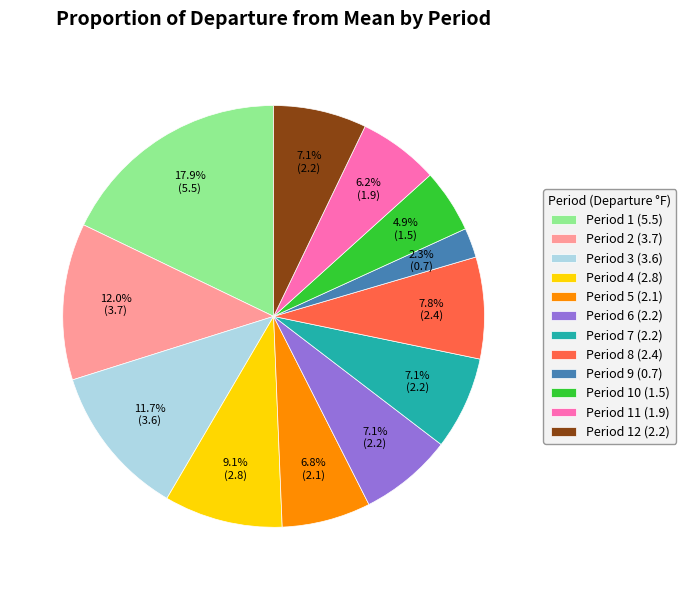

What is the largest slice in the pie chart?

Period 1 (5.5)